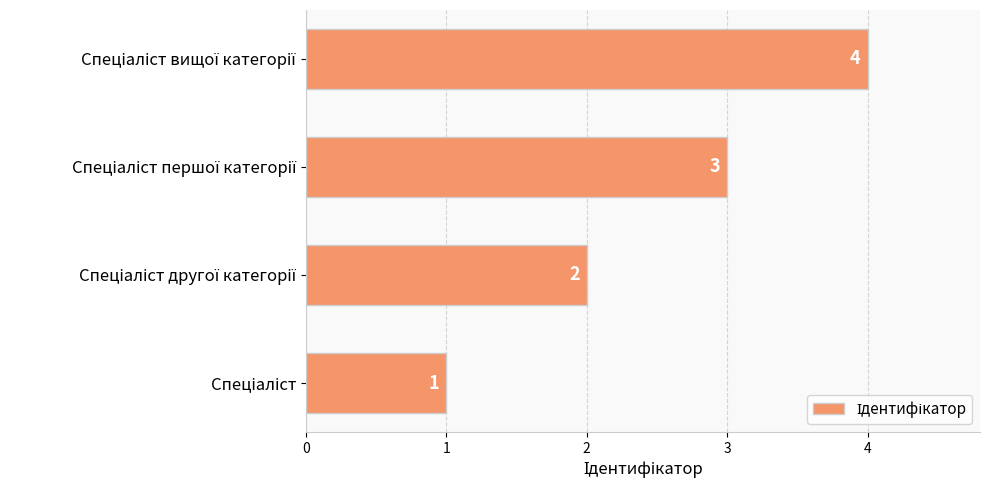

What is the maximum value shown in the chart?

4